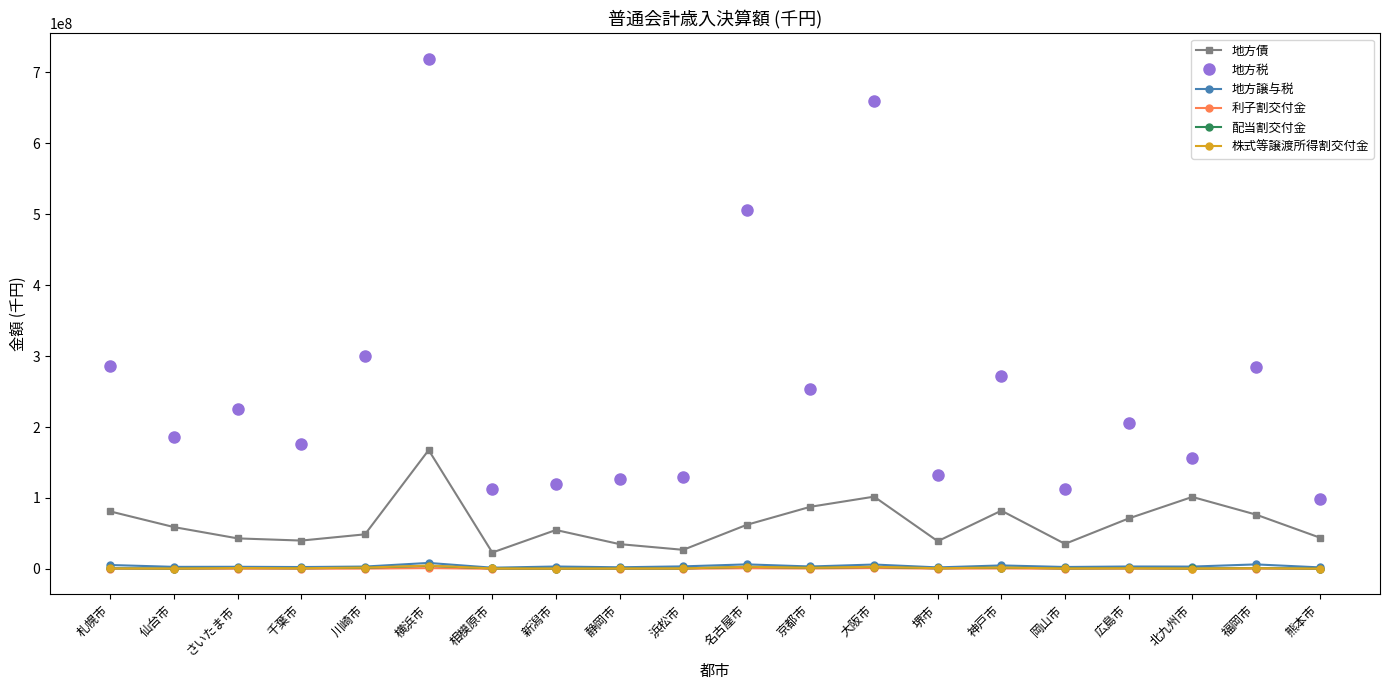

What is the label of the 19th point from the left?

福岡市